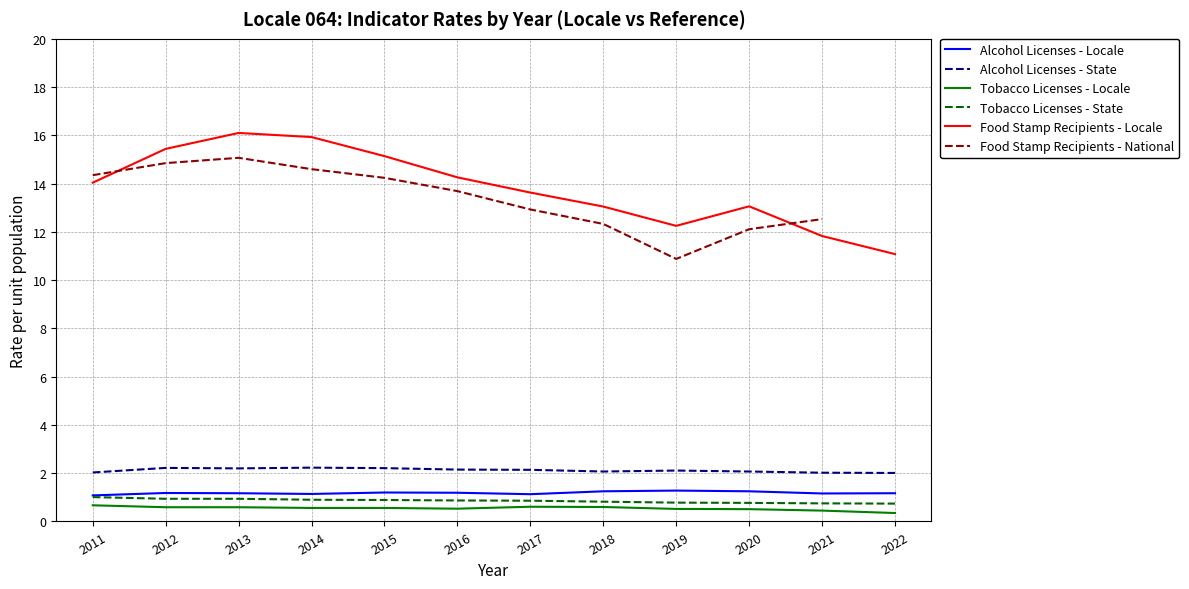

The Food Stamp Recipients - Locale series shows 13.1 at 2020. True or false?

True